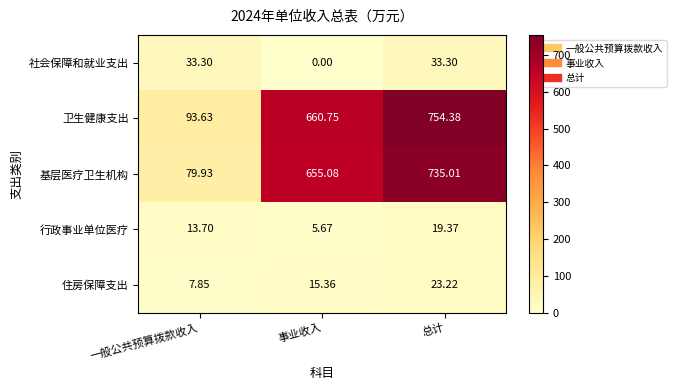

Which category has the lowest value in the 基层医疗卫生机构 series?

一般公共预算拨款收入